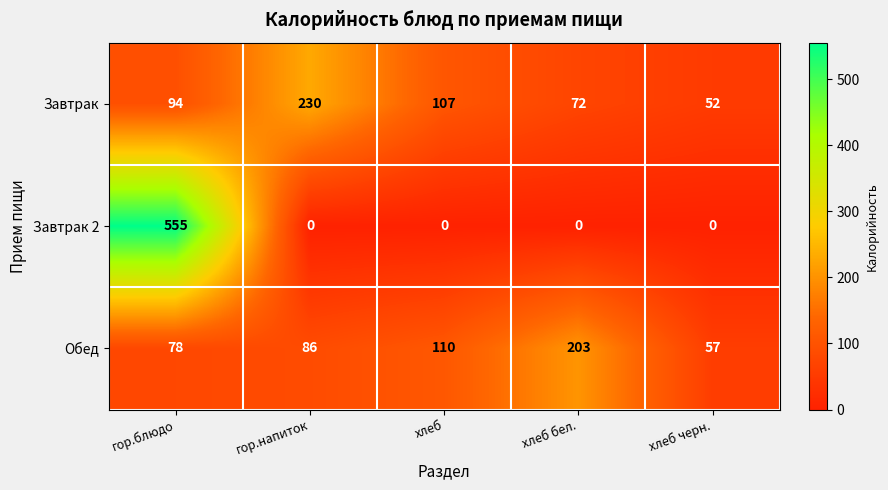

Reading left to right, what are all the values shown in this chart?

Завтрак: гор.блюдо=94	гор.напиток=230	хлеб=107	хлеб бел.=72	хлеб черн.=52
Завтрак 2: гор.блюдо=555	гор.напиток=0	хлеб=0	хлеб бел.=0	хлеб черн.=0
Обед: гор.блюдо=78	гор.напиток=86	хлеб=110	хлеб бел.=203	хлеб черн.=57